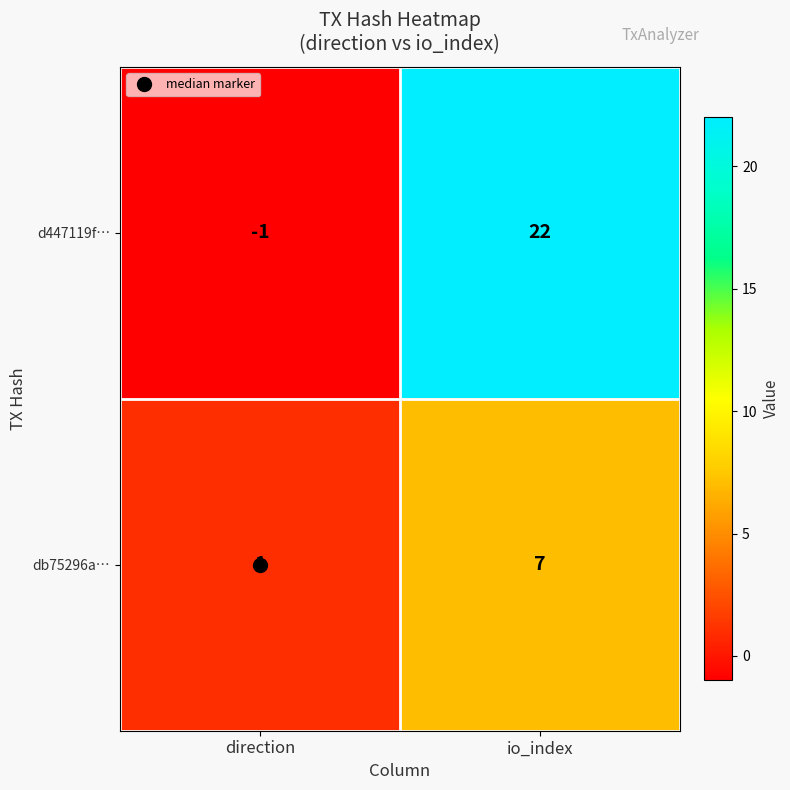

List the series in order of their peak value, highest first.

d447119f…, db75296a…